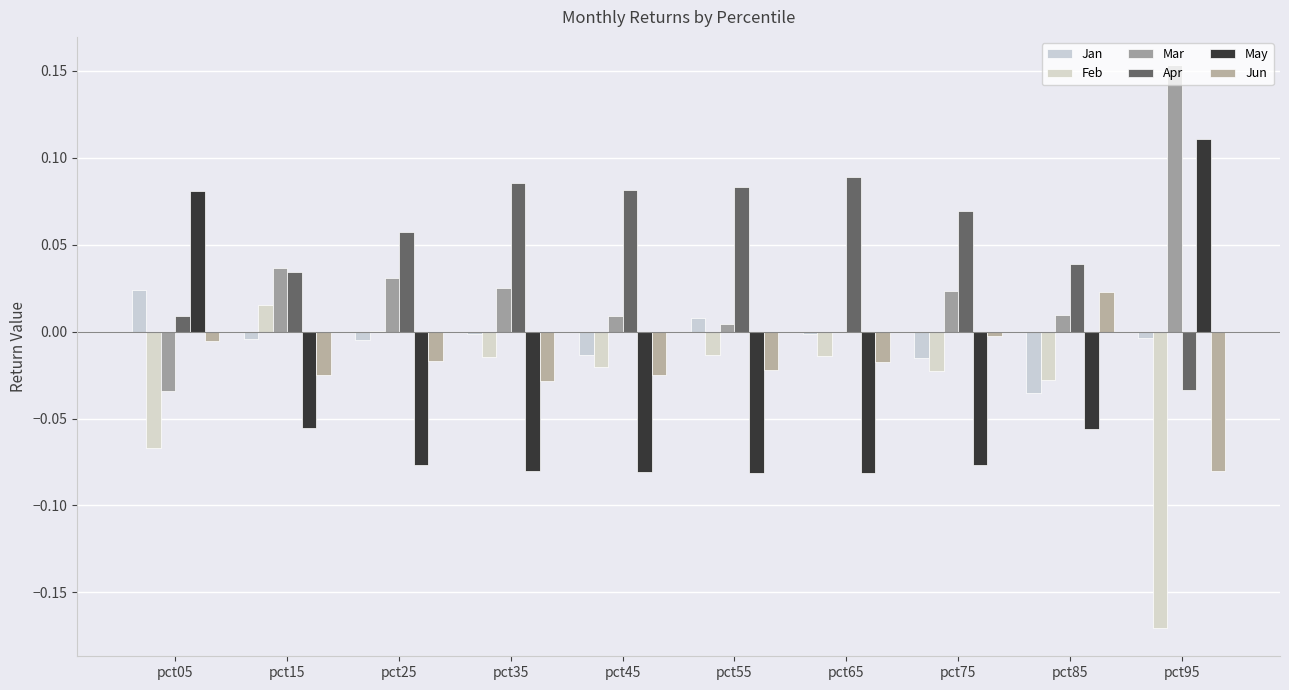

Which label corresponds to the largest value in the chart?

pct95